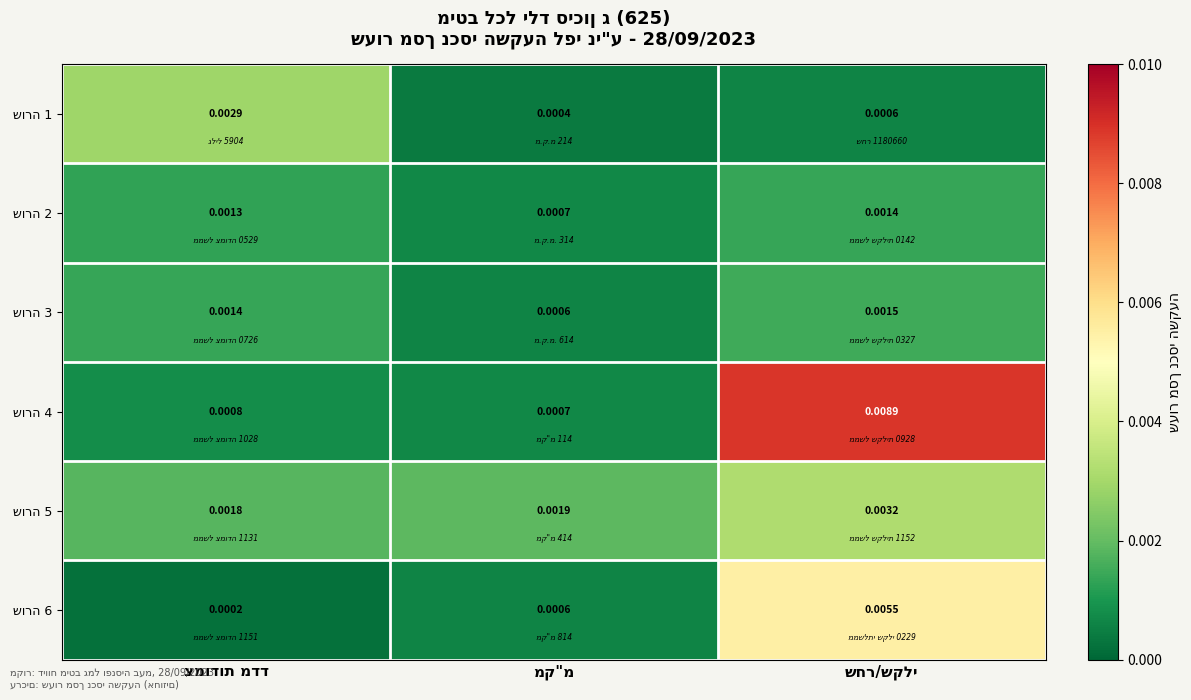

Which label corresponds to the largest value in the chart?

שחר/שקלי